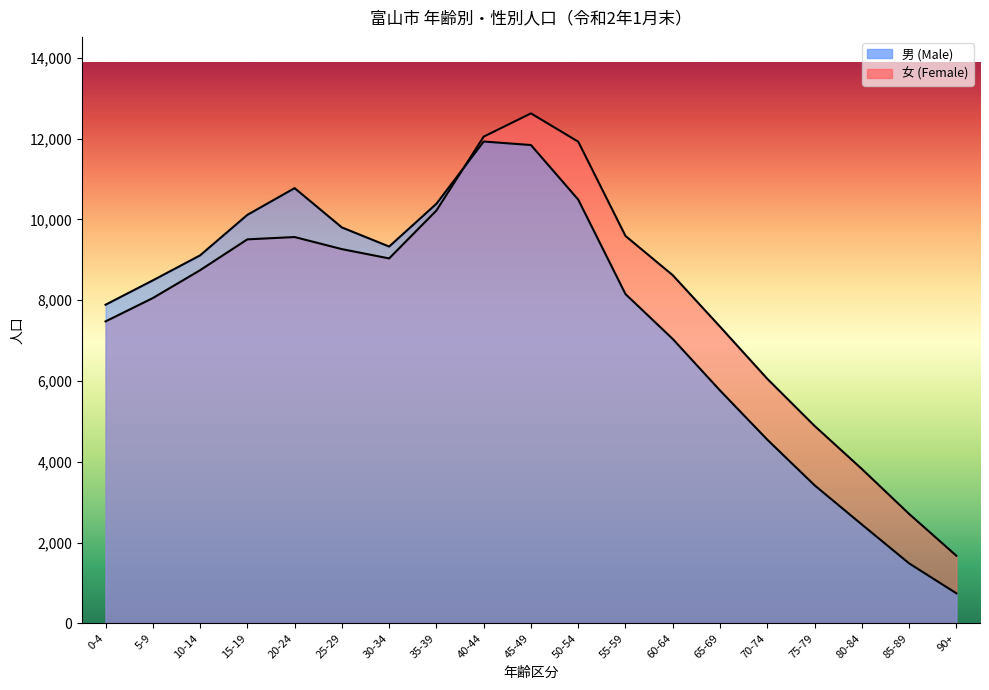

Reading right to left, extract all data points from this chart.

男 (Male): 743	1485	2447	3418	4548	5765	7040	8152	10491	11842	11929	10388	9329	9802	10775	10113	9110	8491	7888
女 (Female): 1673	2709	3822	4888	6054	7345	8619	9591	11926	12626	12050	10221	9035	9265	9564	9507	8743	8053	7475